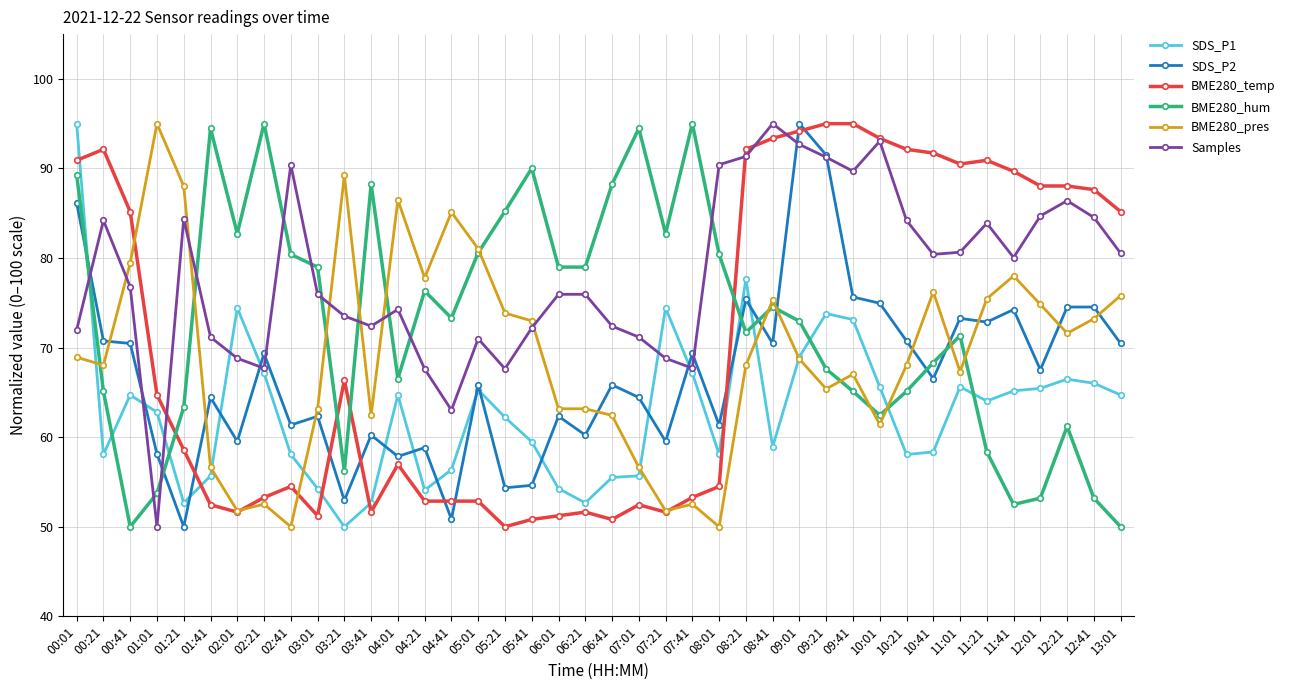

Read the BME280_pres value at 10:01.

61.4